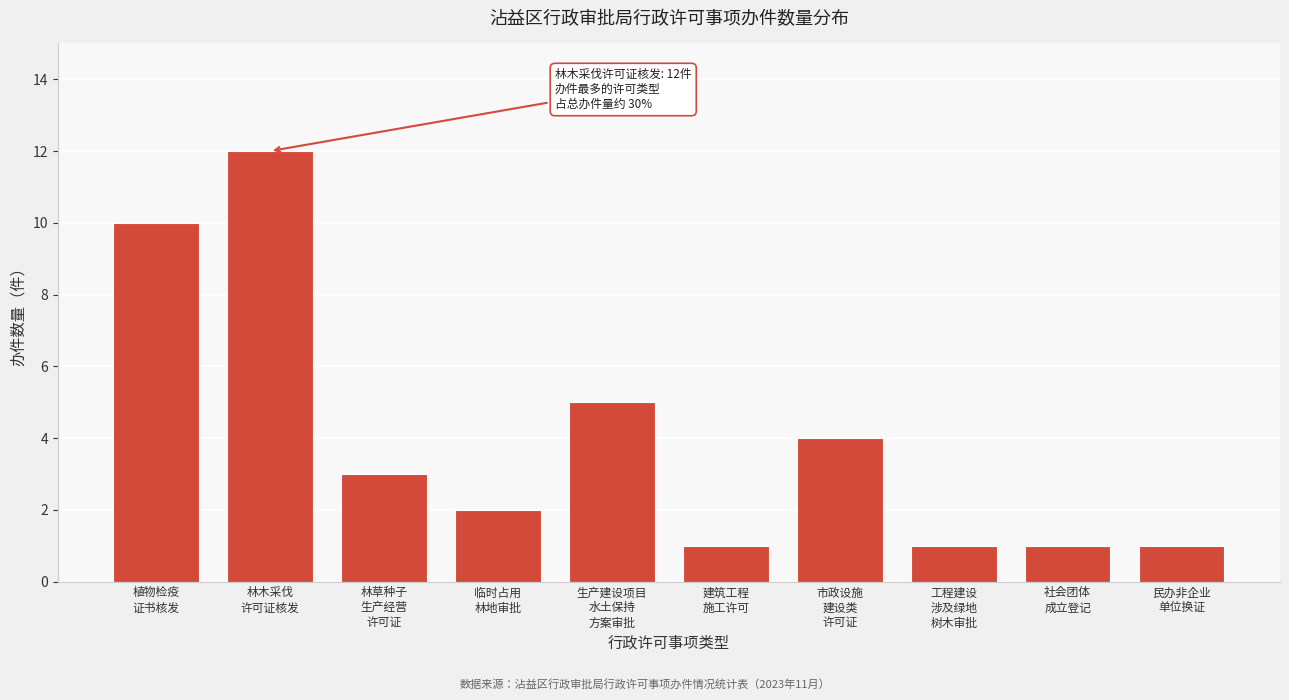

Reading right to left, transcribe all the data shown in this chart.

1	1	1	4	1	5	2	3	12	10